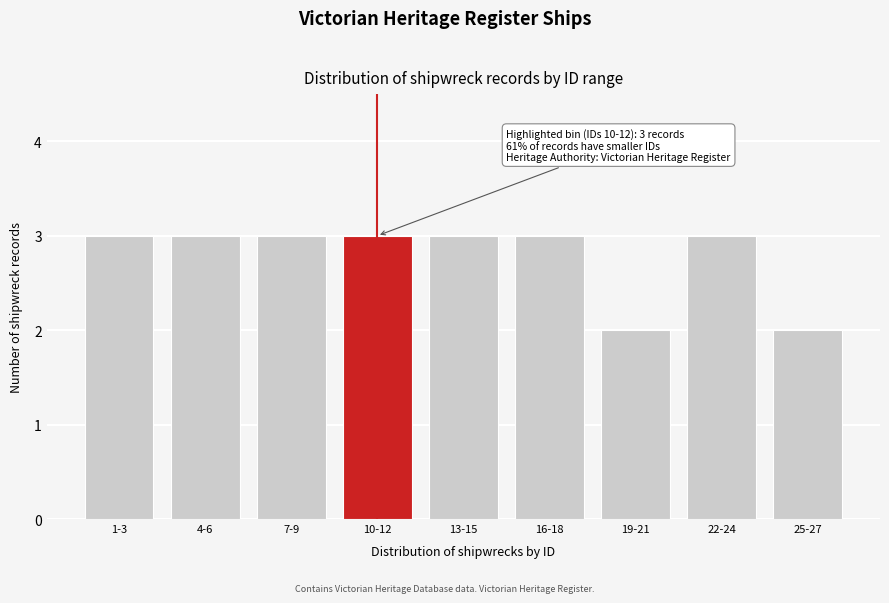

Reading right to left, extract all data points from this chart.

2	3	2	3	3	3	3	3	3